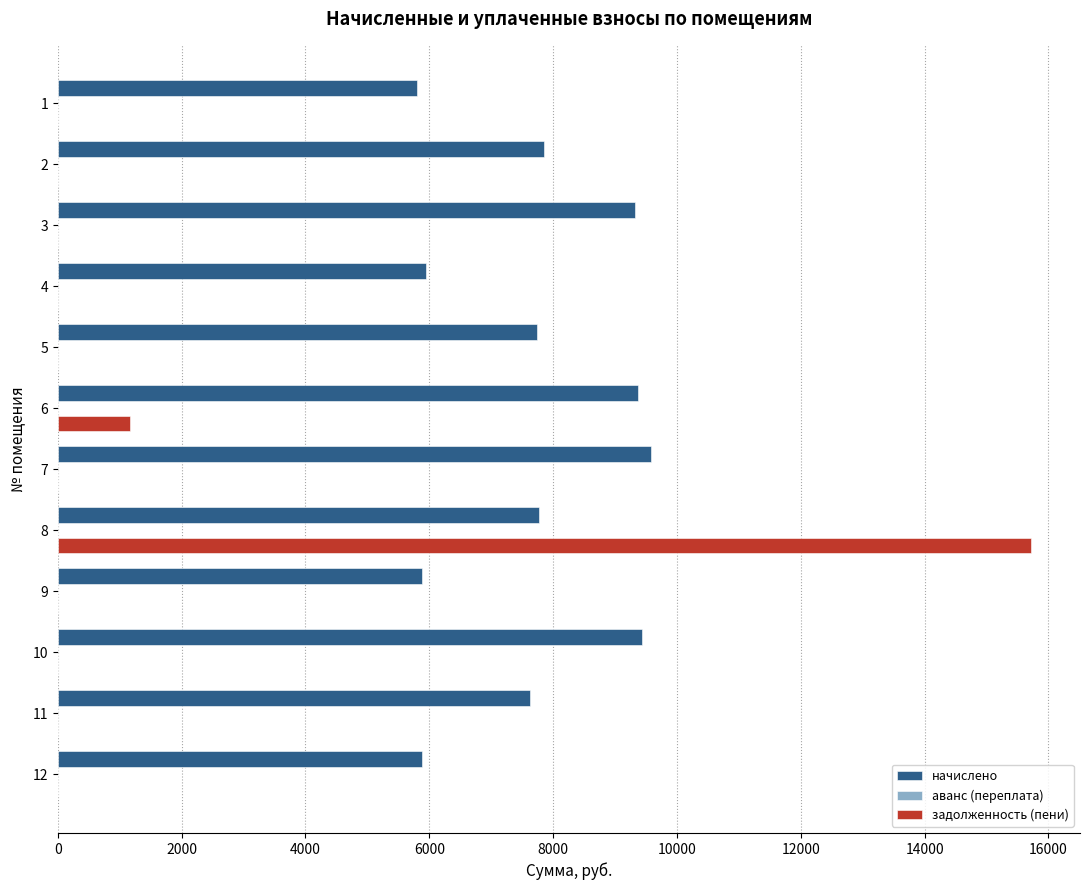

What is the greatest value displayed?

15723.7